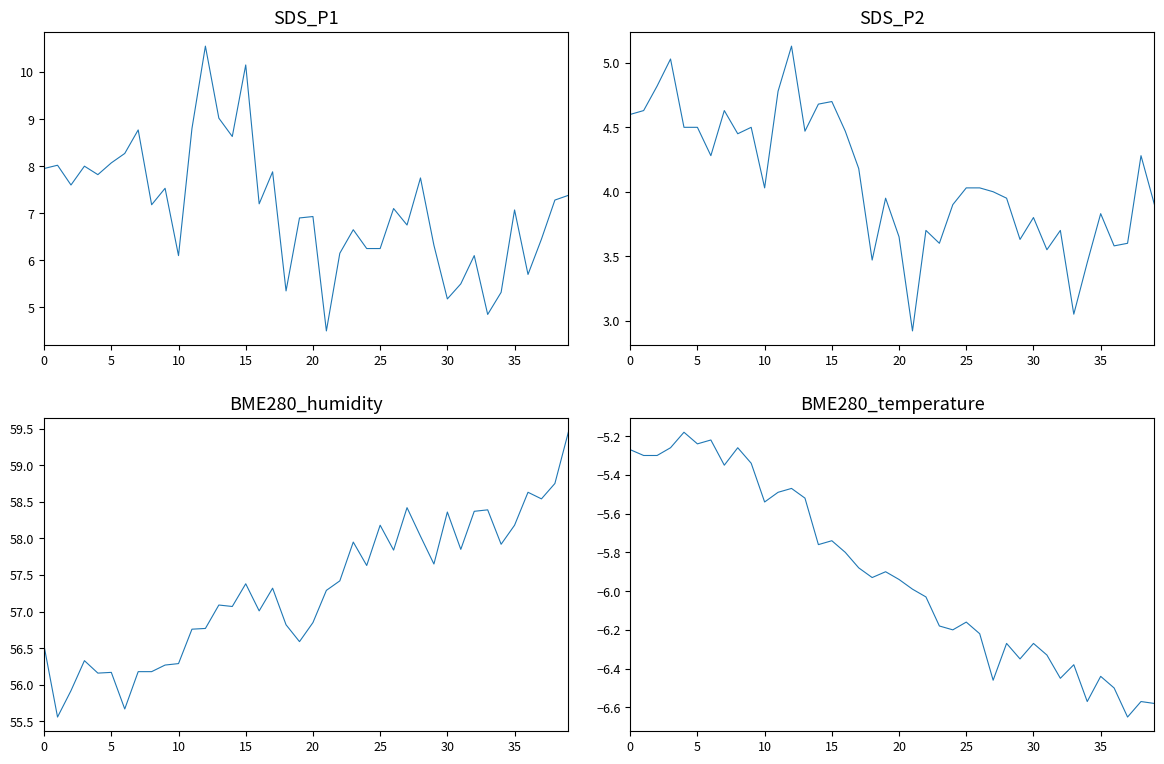

True or false: SDS_P2 has a value of 2.2 at 31.

False